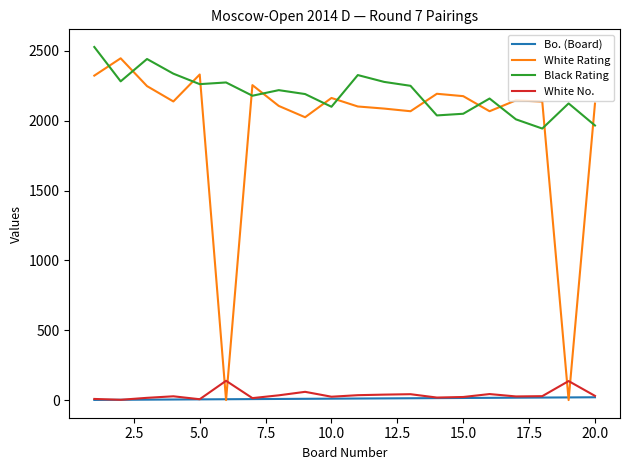

Which series has the widest spread of values?

White Rating